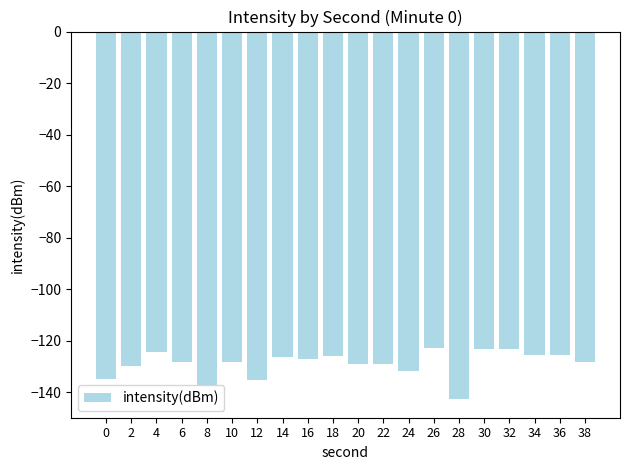

At which label is the value closest to -132?

24